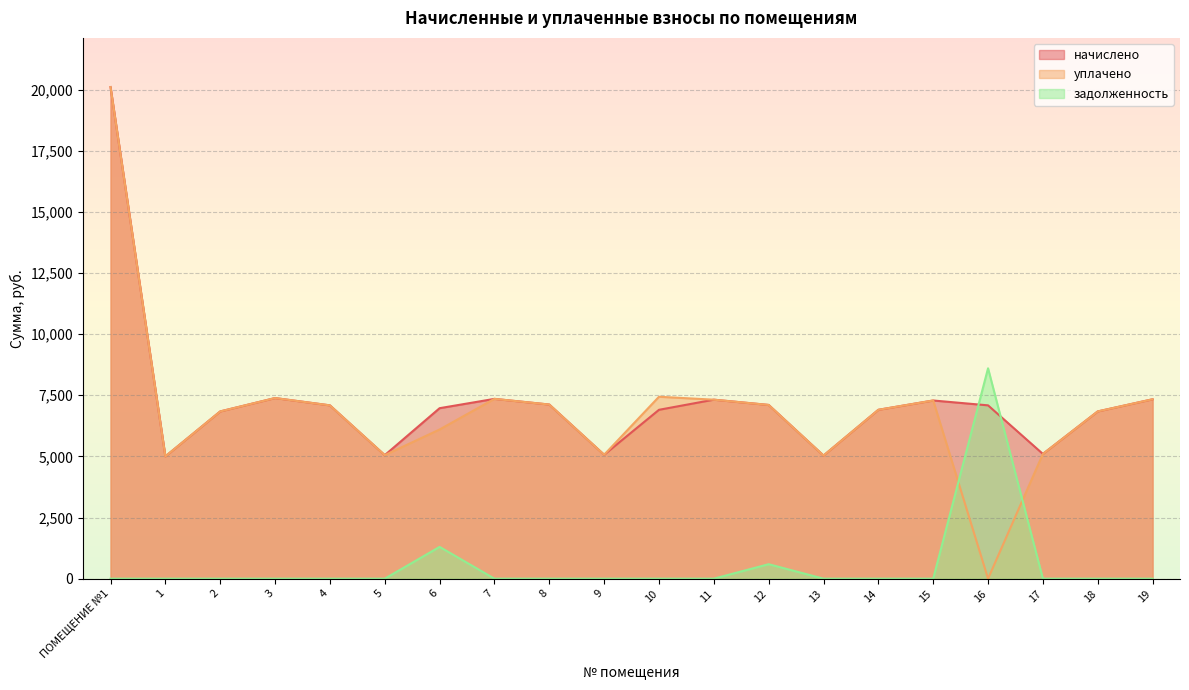

List the labels in order of уплачено value, largest first.

ПОМЕЩЕНИЕ №1, 10, 3, 7, 19, 11, 15, 8, 12, 4, 14, 18, 2, 6, 17, 9, 5, 13, 1, 16